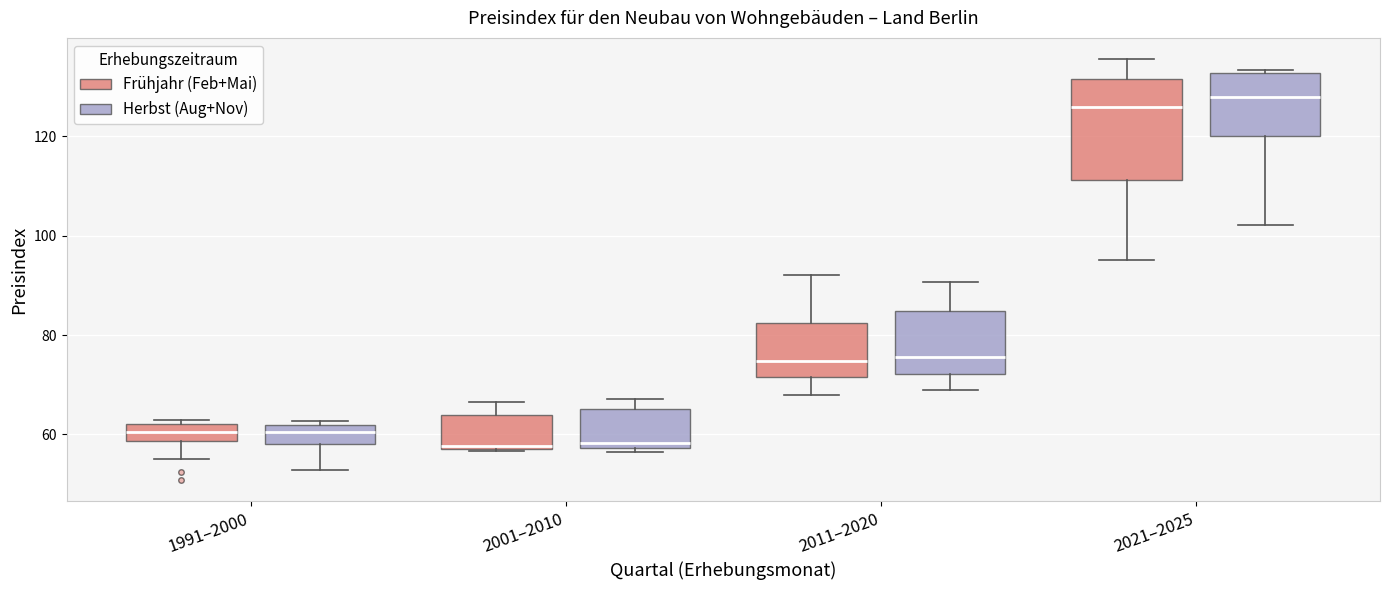

Reading left to right, transcribe this box plot: for each box, give where its median line is, the range the box spans, and where its two whiskers end, as read against the y-axis. The values are not printed on the chart, so give them approximately, as read against the axis.

1991–2000 (Frühjahr (Feb+Mai)): median 60, box 58 to 62, whiskers 56 to 62 (just above the box's upper edge)
1991–2000 (Herbst (Aug+Nov)): median 60, box 58 to 62, whiskers 52 to 62 (just above the box's upper edge)
2001–2010 (Frühjahr (Feb+Mai)): median 58 (just above the box's lower edge), box 58 to 64, whiskers 56 to 66
2001–2010 (Herbst (Aug+Nov)): median 58 (just above the box's lower edge), box 58 to 66, whiskers 56 to 68
2011–2020 (Frühjahr (Feb+Mai)): median 74, box 72 to 82, whiskers 68 to 92
2011–2020 (Herbst (Aug+Nov)): median 76, box 72 to 84, whiskers 68 to 90
2021–2025 (Frühjahr (Feb+Mai)): median 126, box 112 to 132, whiskers 96 to 136
2021–2025 (Herbst (Aug+Nov)): median 128, box 120 to 132, whiskers 102 to 134